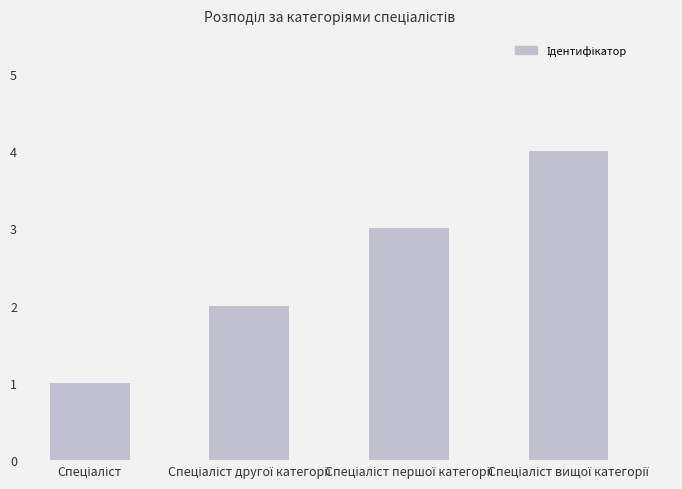

How many values are below 3?

2